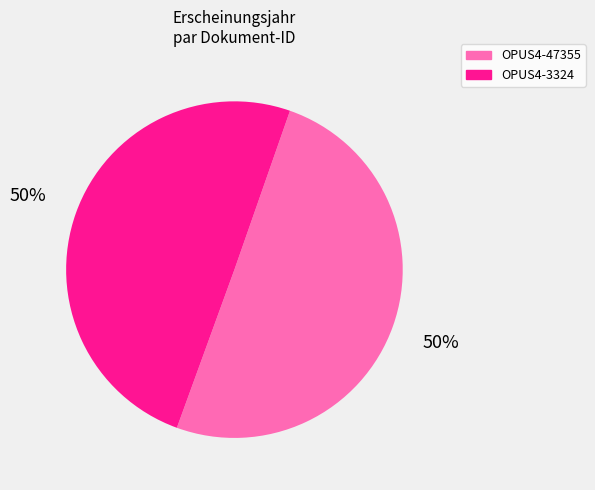

How many segments does this pie chart have?

2